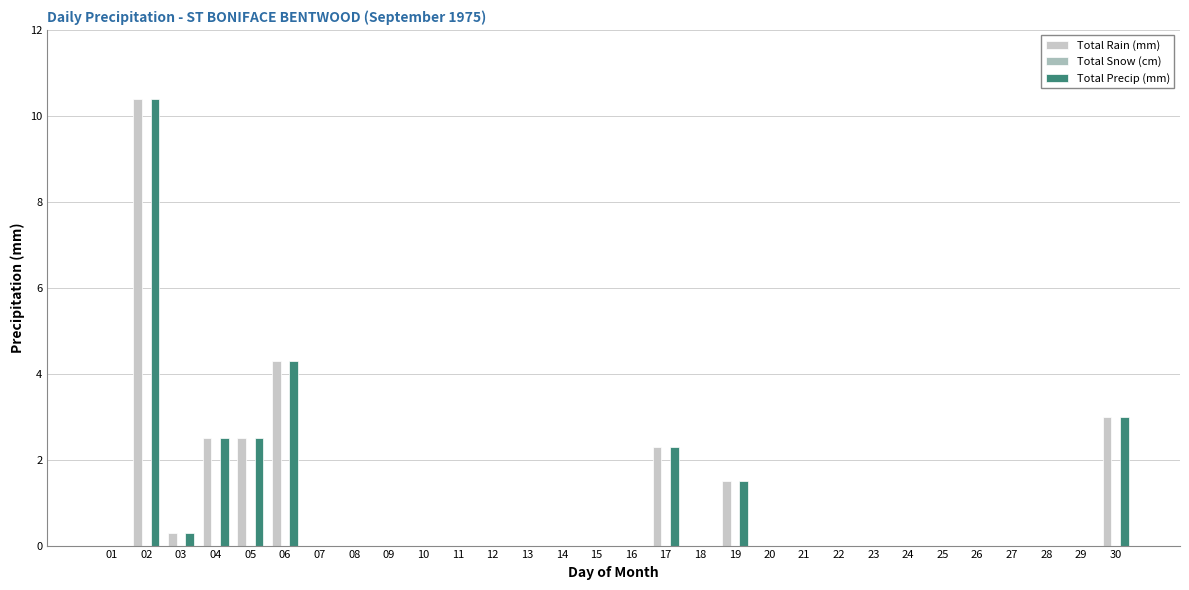

How many categories are shown in the chart?

30